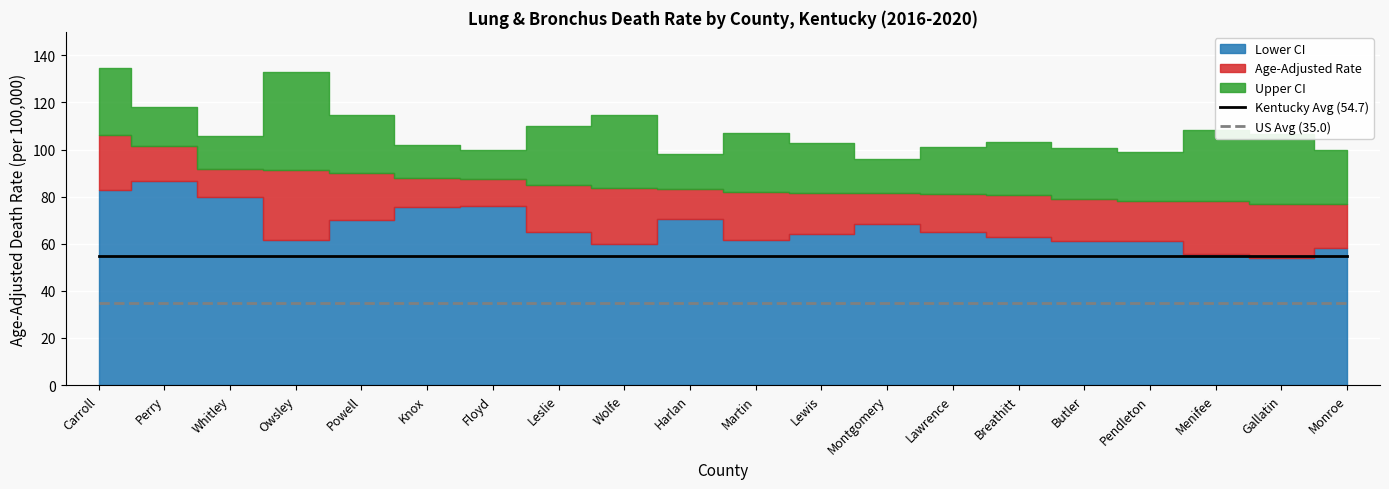

True or false: US Avg (35.0) has a value of 60.8 at Perry.

False